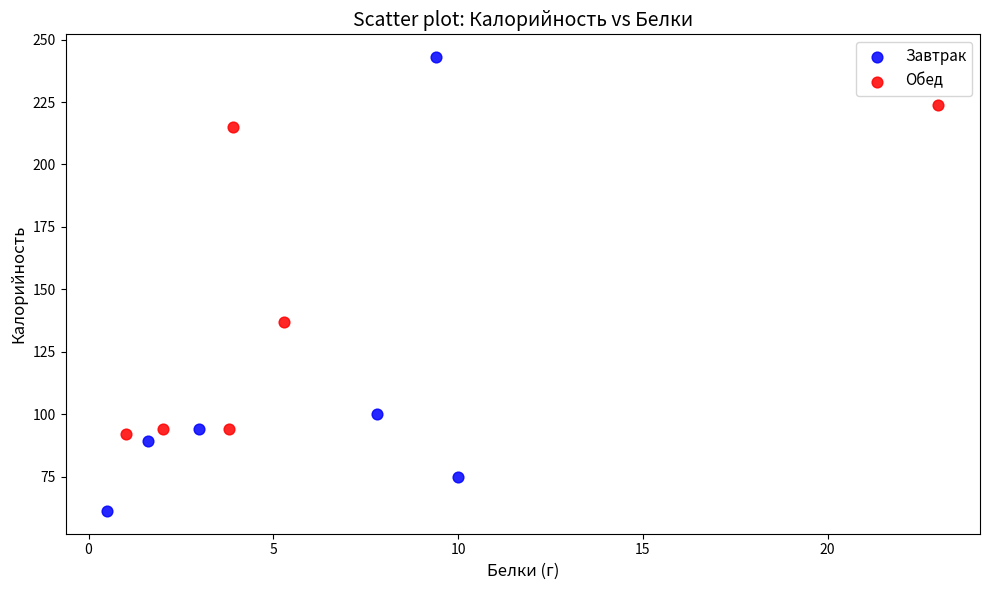

Which series has the largest Y range (max minus min)?

Завтрак